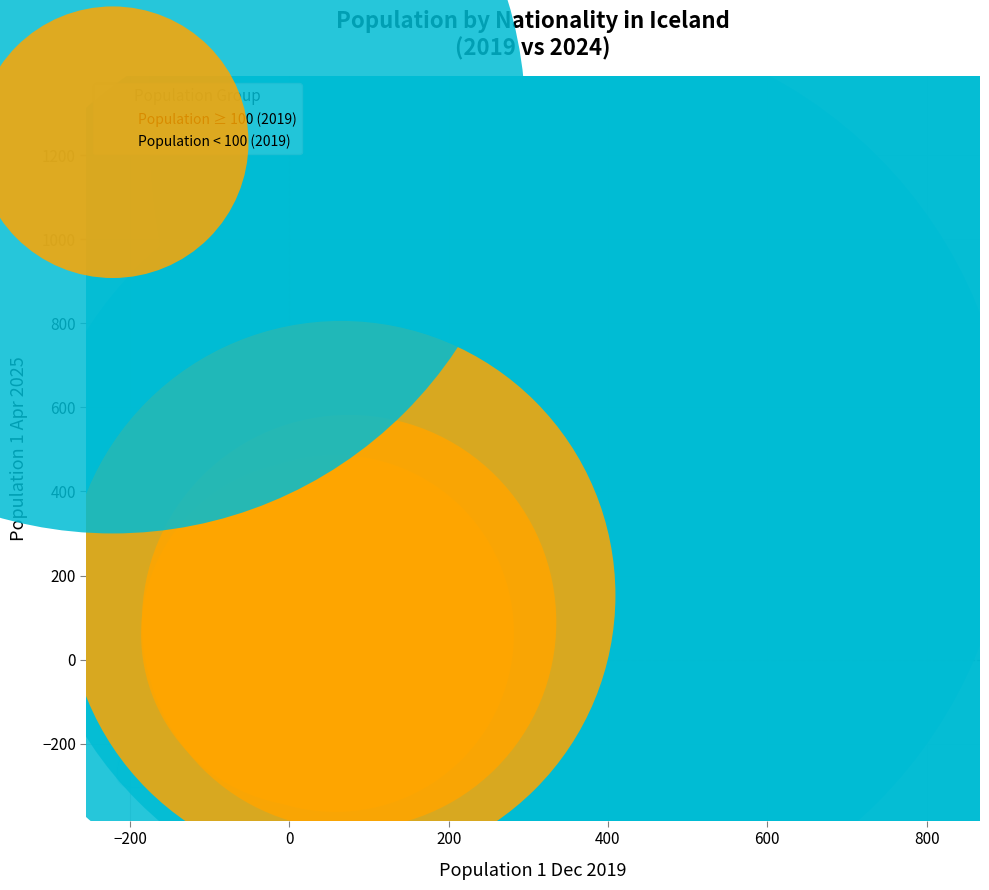

Which series has the widest spread of Y values?

Population ≥ 100 (2019)